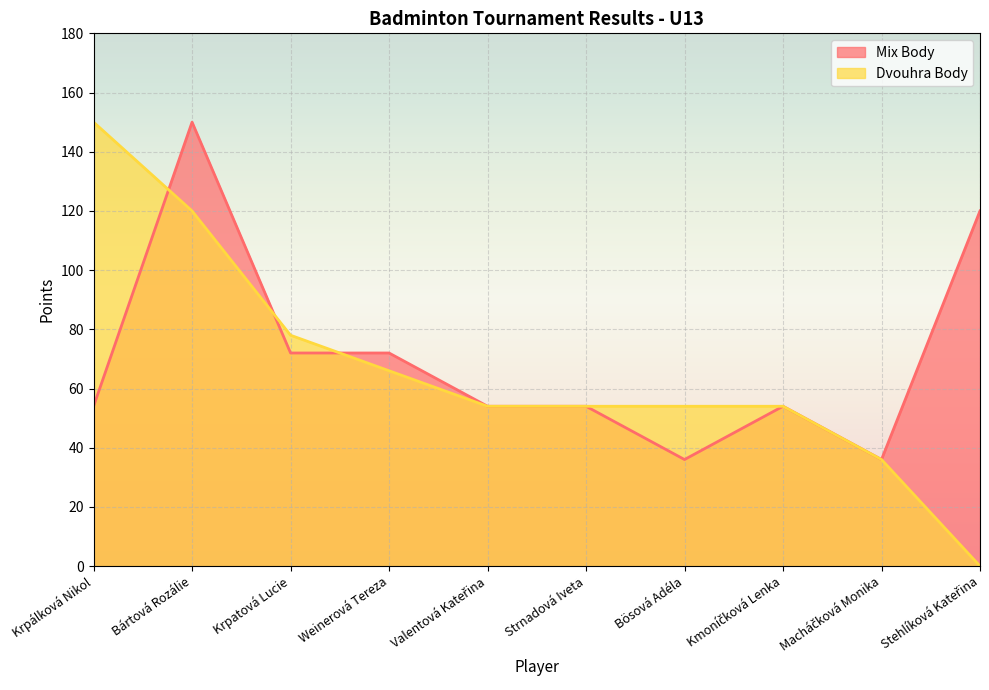

Reading right to left, list all the values displayed in this chart.

Mix Body: Stehlíková Kateřina=120	Macháčková Monika=36	Kmoníčková Lenka=54	Bösová Adéla=36	Strnadová Iveta=54	Valentová Kateřina=54	Weinerová Tereza=72	Krpatová Lucie=72	Bártová Rozálie=150	Krpálková Nikol=54
Dvouhra Body: Stehlíková Kateřina=0	Macháčková Monika=36	Kmoníčková Lenka=54	Bösová Adéla=54	Strnadová Iveta=54	Valentová Kateřina=54	Weinerová Tereza=66	Krpatová Lucie=78	Bártová Rozálie=120	Krpálková Nikol=150